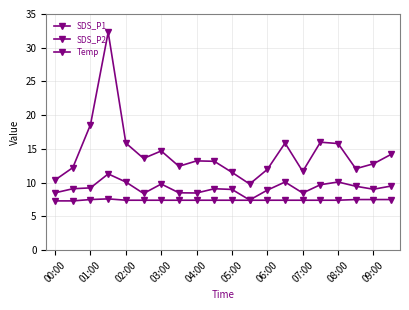

How many series are shown in this chart?

3